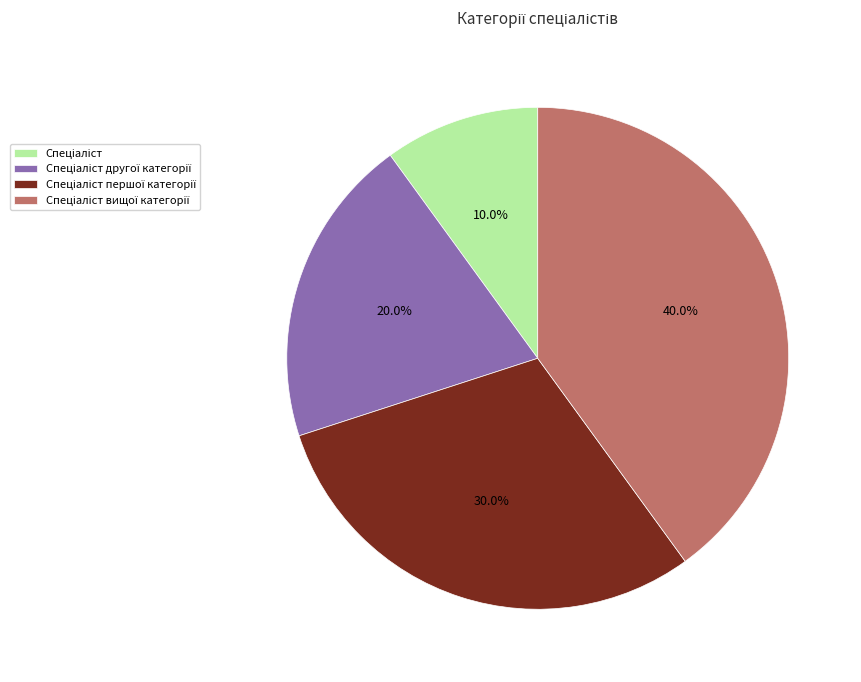

Does any single category account for the majority?

No